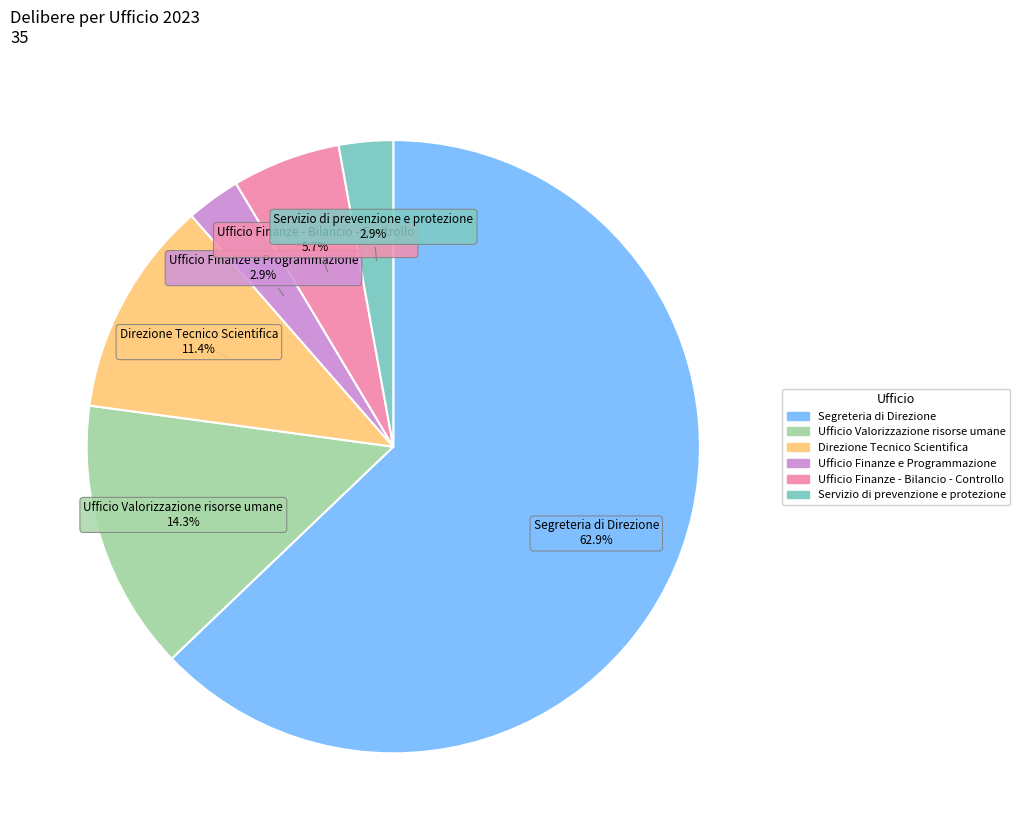

To the nearest percent, what is the difference between the largest and smallest slice percentages?

60%